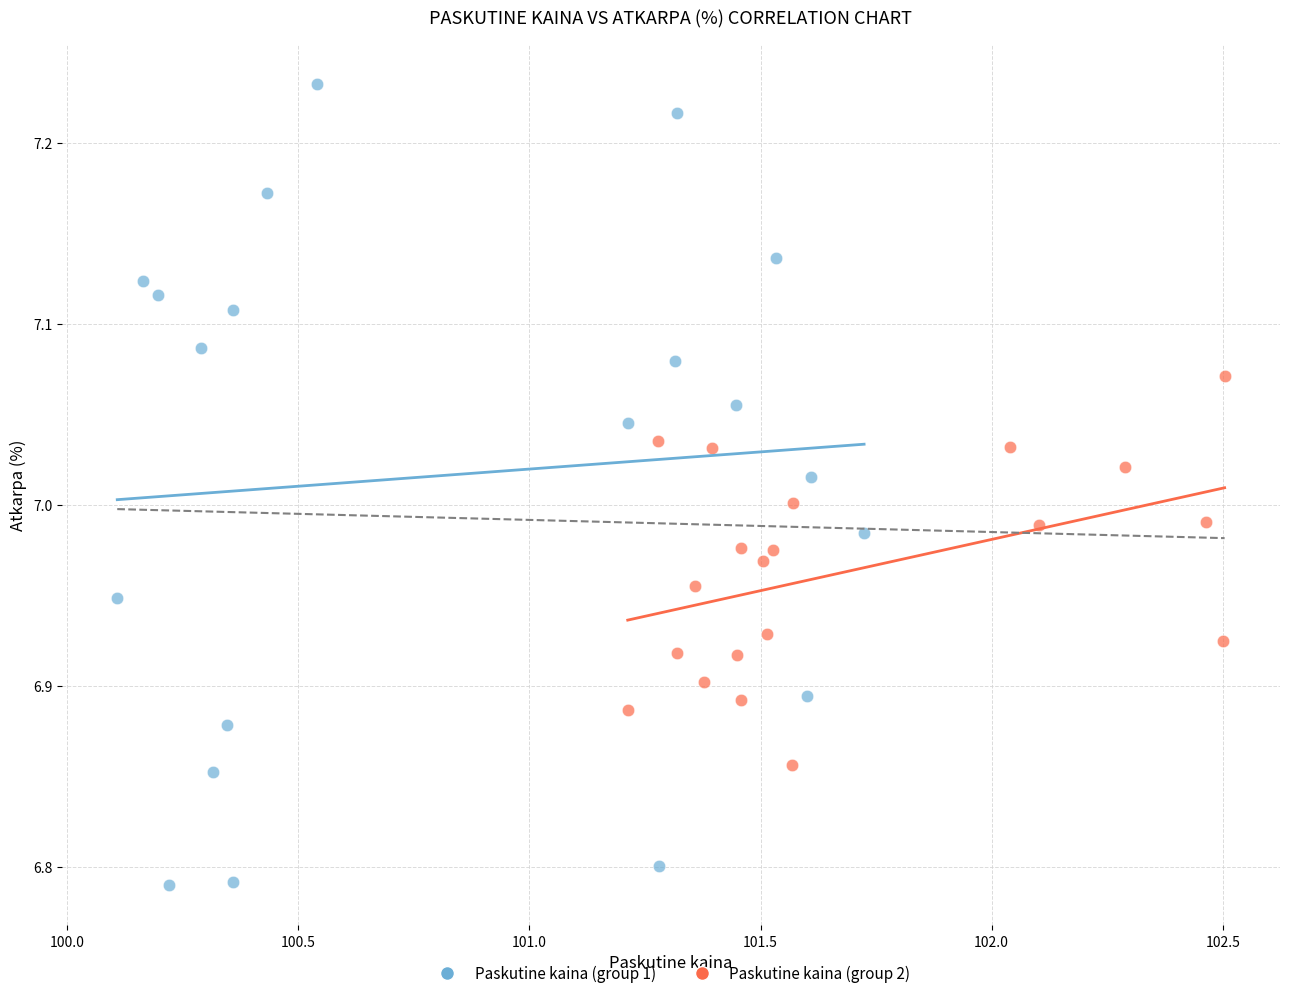

Which series contains the lowest Y value?

Paskutine kaina (group 1)